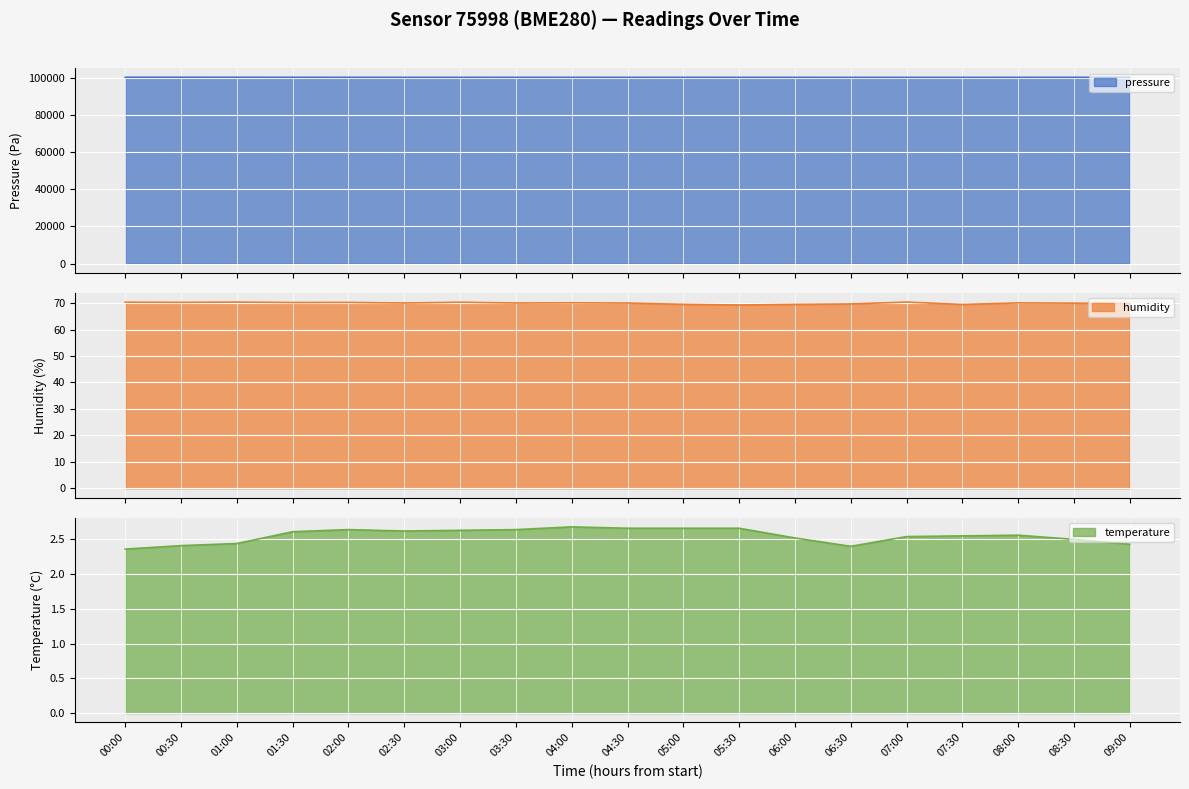

What is the minimum value for pressure?

100179.2